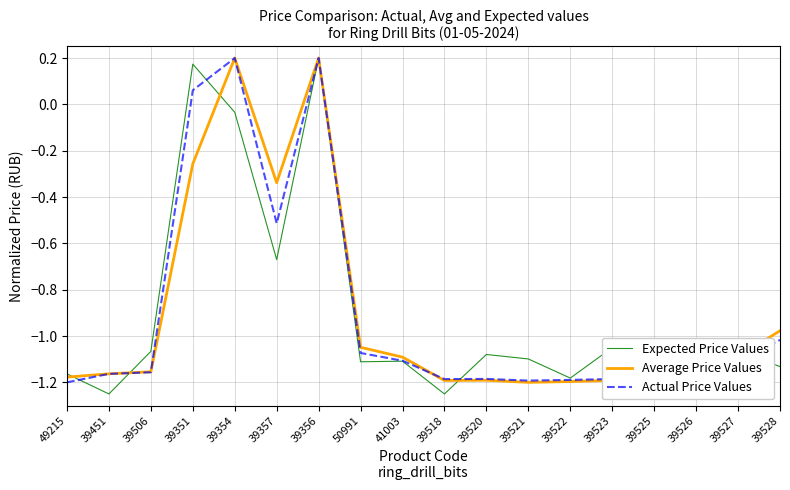

What are all the series names shown in the legend?

Expected Price Values, Average Price Values, Actual Price Values